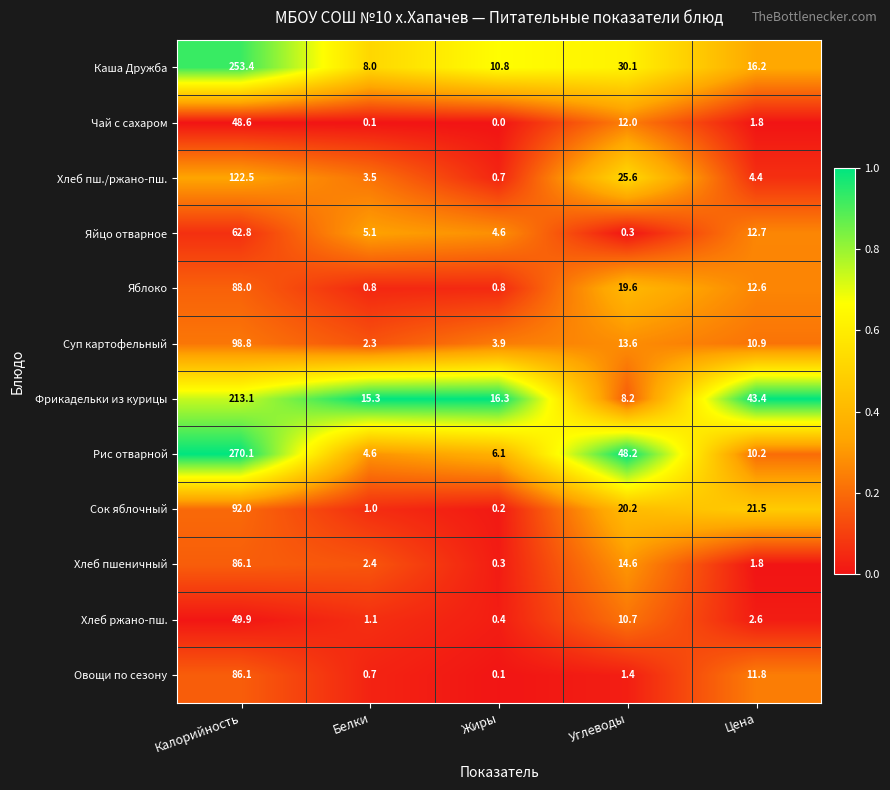

Is the value of Каша Дружба at Белки greater than the value of Хлеб ржано-пш. at Жиры?

Yes